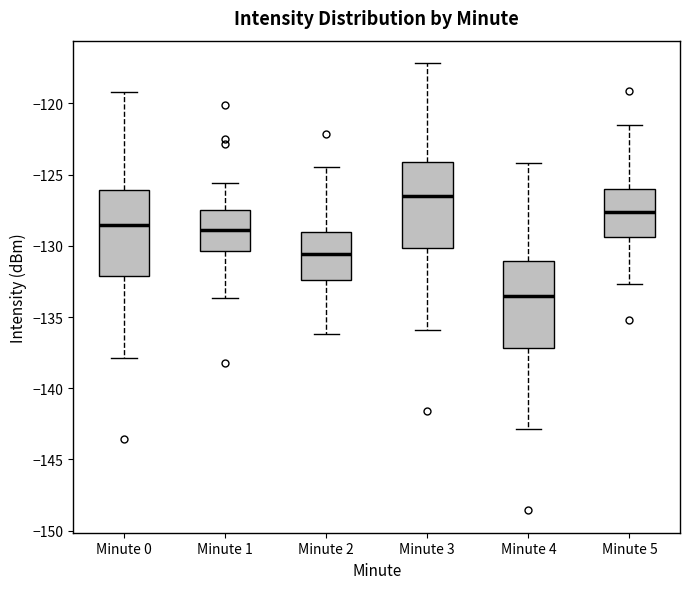

Reading left to right, transcribe this box plot: for each box, give where its median line is, the range the box spans, and where its two whiskers end, as read against the y-axis. The values are not printed on the chart, so give them approximately, as read against the axis.

Minute 0: median -128.5, box -132.0 to -126.0, whiskers -138.0 to -119.0
Minute 1: median -129.0, box -130.5 to -127.5, whiskers -133.5 to -125.5
Minute 2: median -130.5, box -132.5 to -129.0, whiskers -136.0 to -124.5
Minute 3: median -126.5, box -130.0 to -124.0, whiskers -136.0 to -117.0
Minute 4: median -133.5, box -137.0 to -131.0, whiskers -143.0 to -124.0
Minute 5: median -127.5, box -129.5 to -126.0, whiskers -132.5 to -121.5